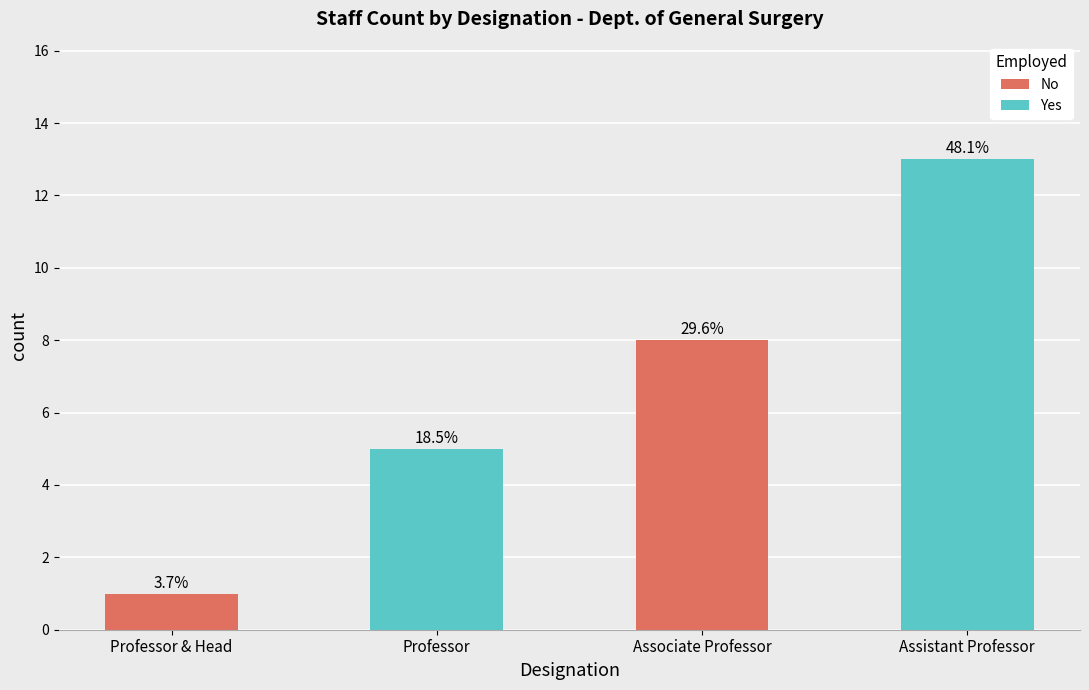

What is the ratio of the value at Assistant Professor to the value at Associate Professor?

1.6